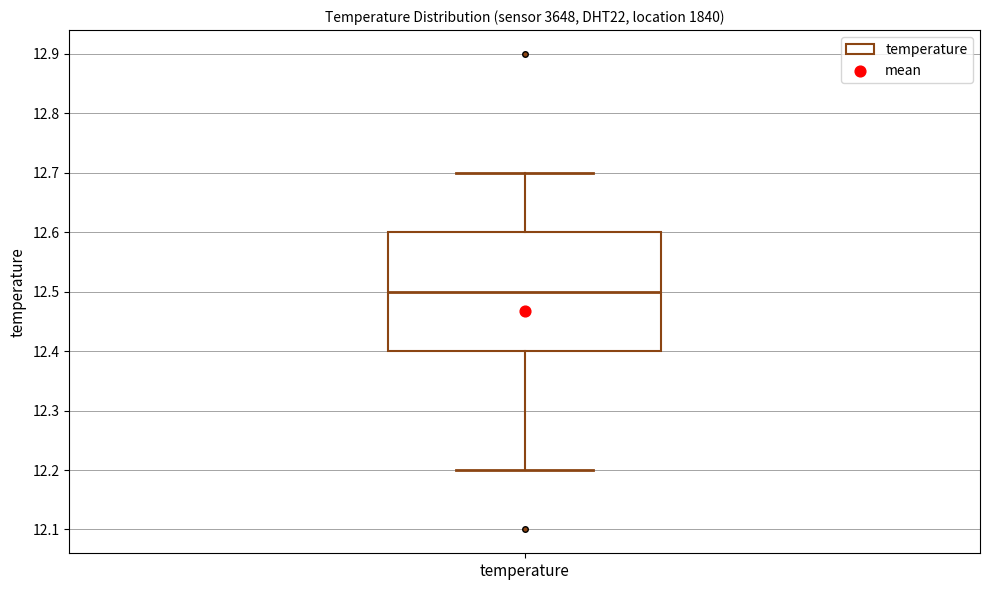

Transcribe this box plot: give where the median line is, the range the box spans, and where the two whiskers end, as read against the y-axis. The values are not printed on the chart, so give them approximately, as read against the axis.

median 12.5, box 12.4 to 12.6, whiskers 12.2 to 12.7